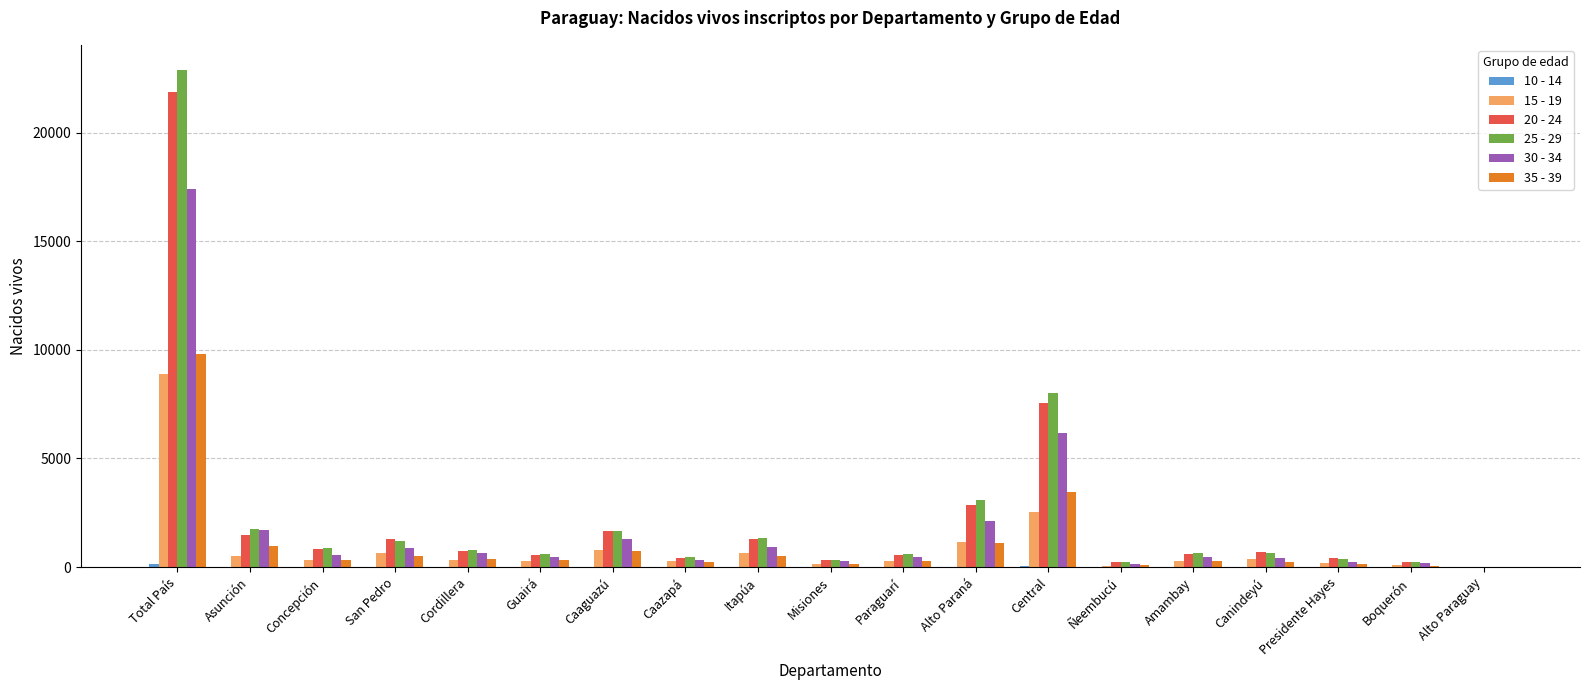

How many categories are shown in the chart?

19